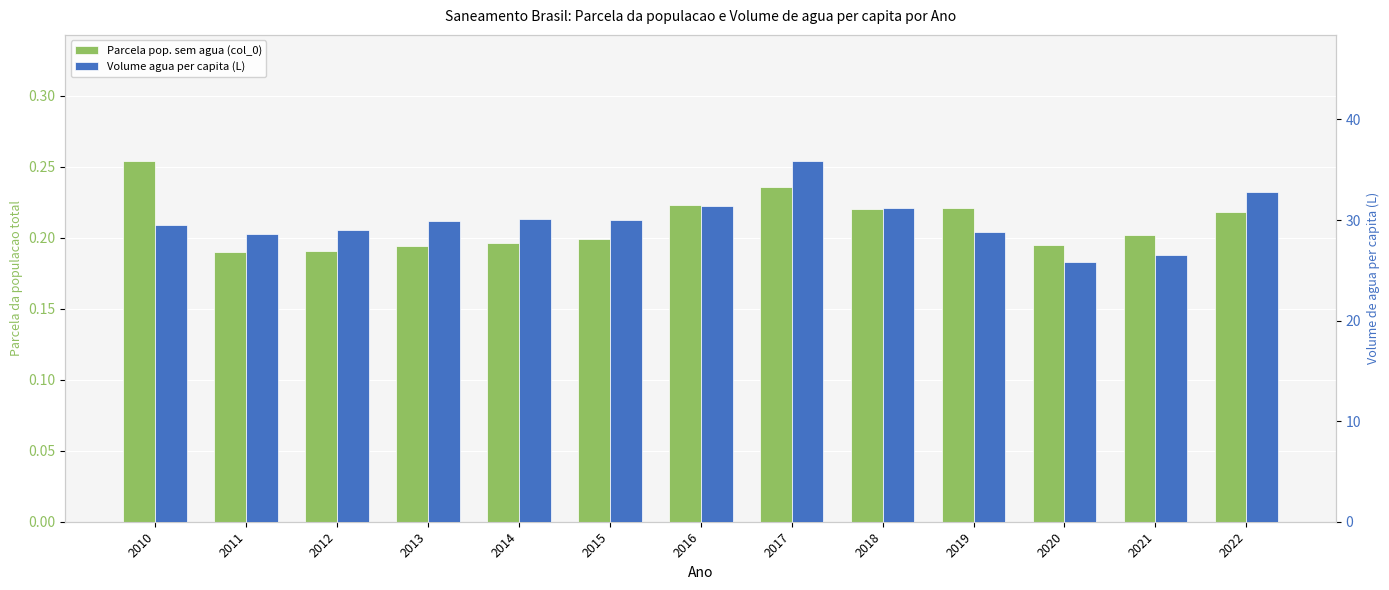

What is the difference between the Volume agua per capita (L) values at 2020 and 2017?

10.0